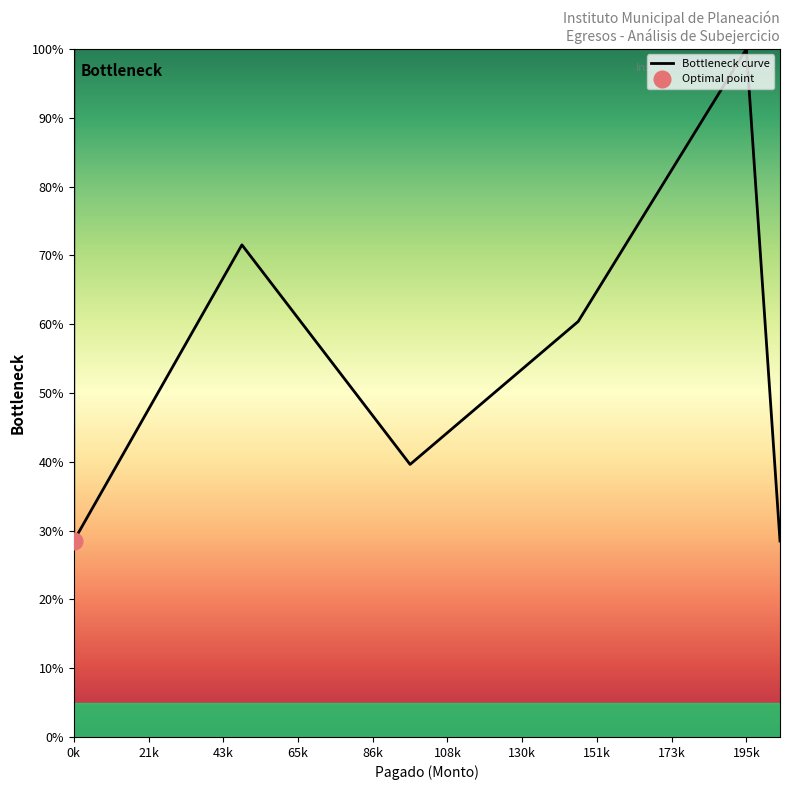

What is the change in value from 65k to 130k?

-11.1